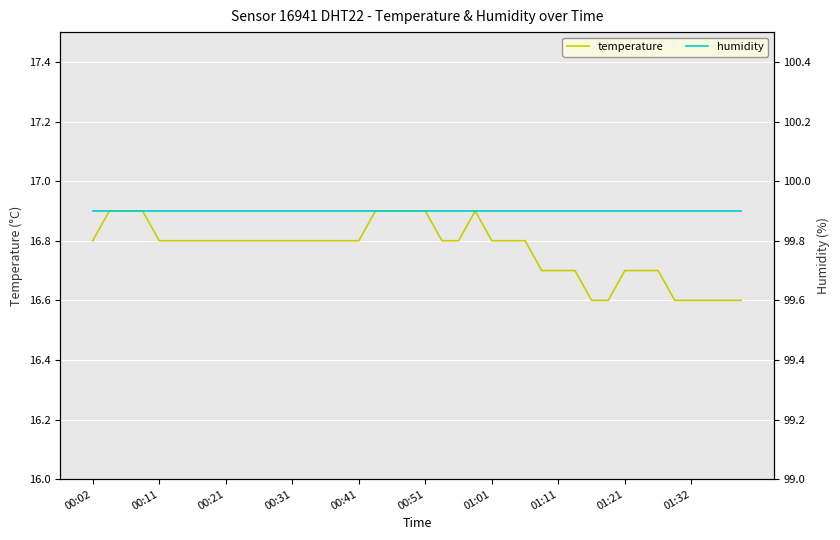

What is the minimum value for temperature?

16.6